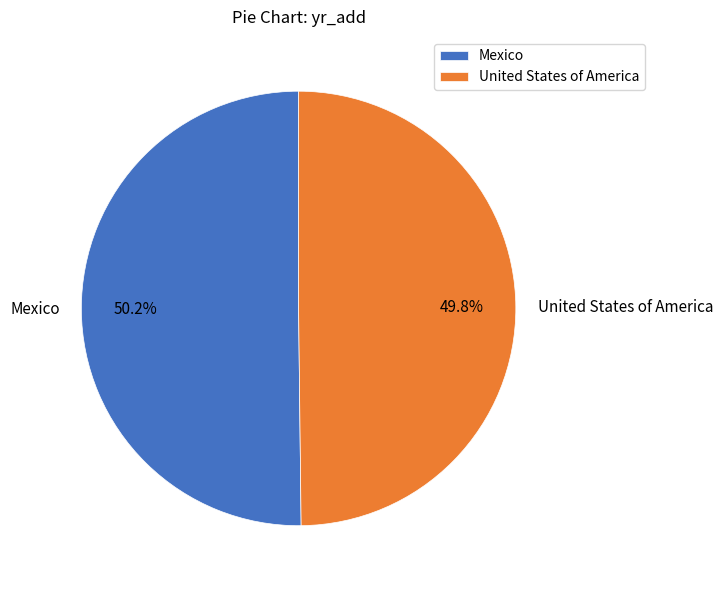

Is it true that United States of America is 56% of the pie?

False